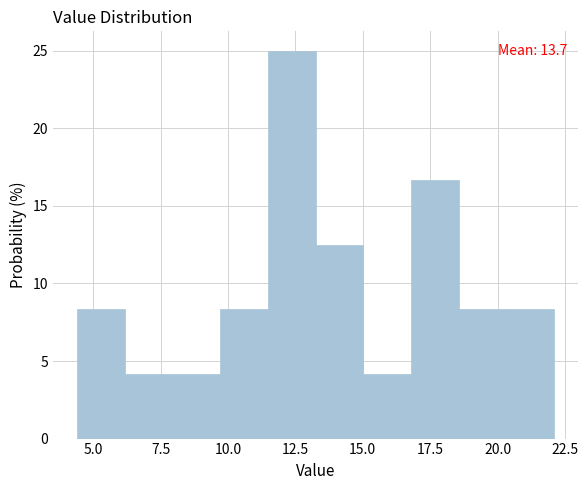

Around what value on the x-axis is the tallest bar? Give the approximate position of its centre, as read against the axis.

12.5